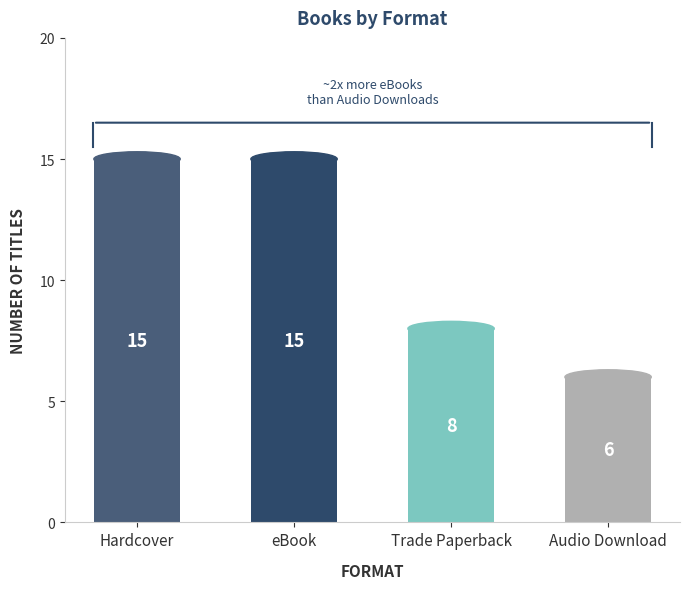

What is the smallest value displayed?

6